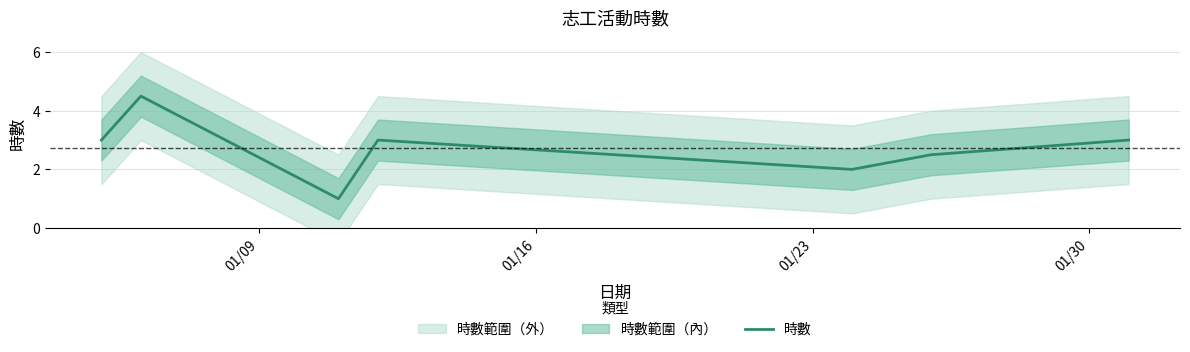

What is the highest value of the 時數 series?

4.5